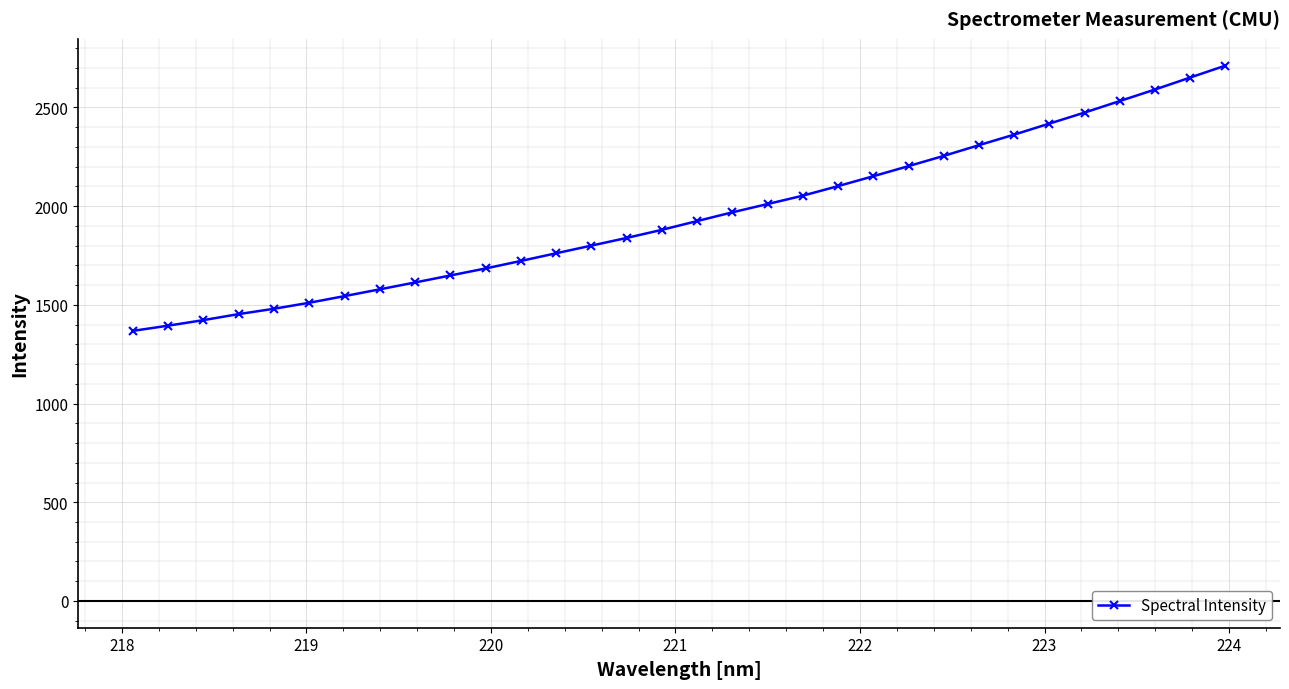

What is the value of the 16th point from the left?

1880.1